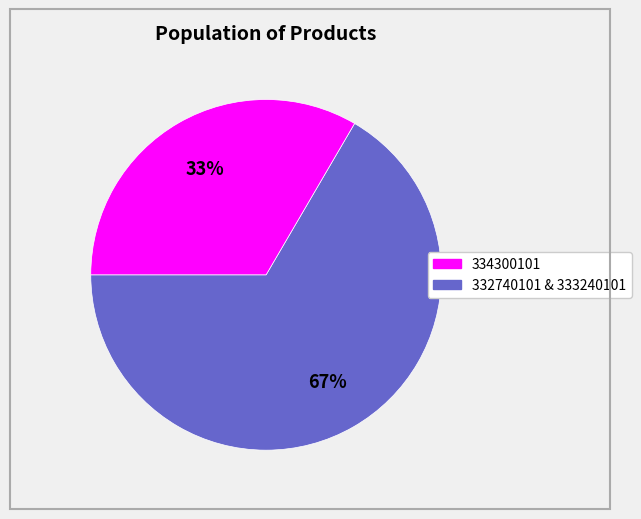

To the nearest percent, what is the average slice percentage?

50%